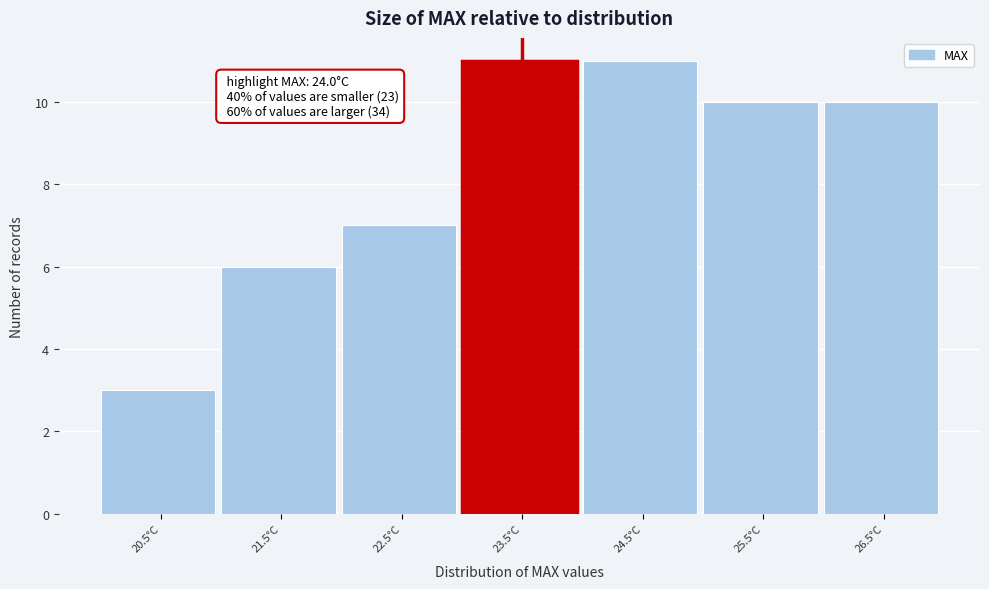

Reading left to right, what are all the values shown in this chart?

20.5°C=3	21.5°C=6	22.5°C=7	23.5°C=11	24.5°C=11	25.5°C=10	26.5°C=10